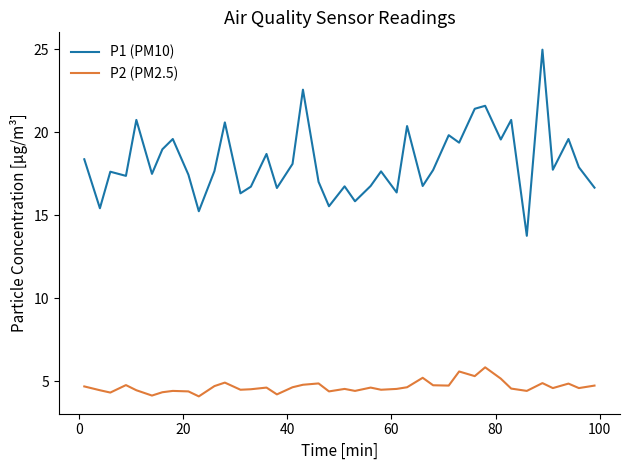

What is the difference between the maximum and minimum values in the P1 (PM10) series?

11.2